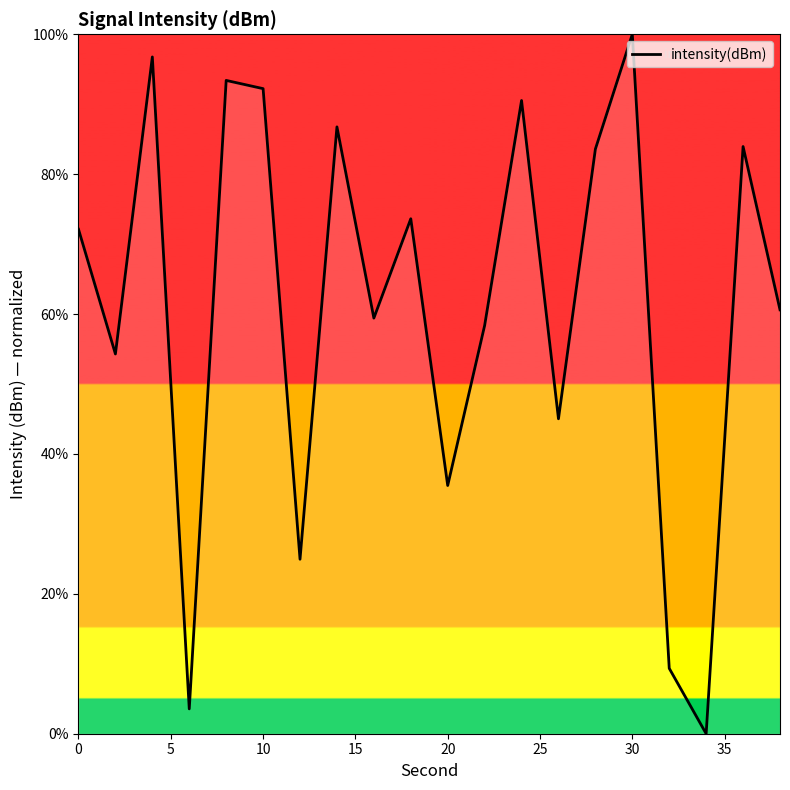

What is the sum of all values?

1224.0